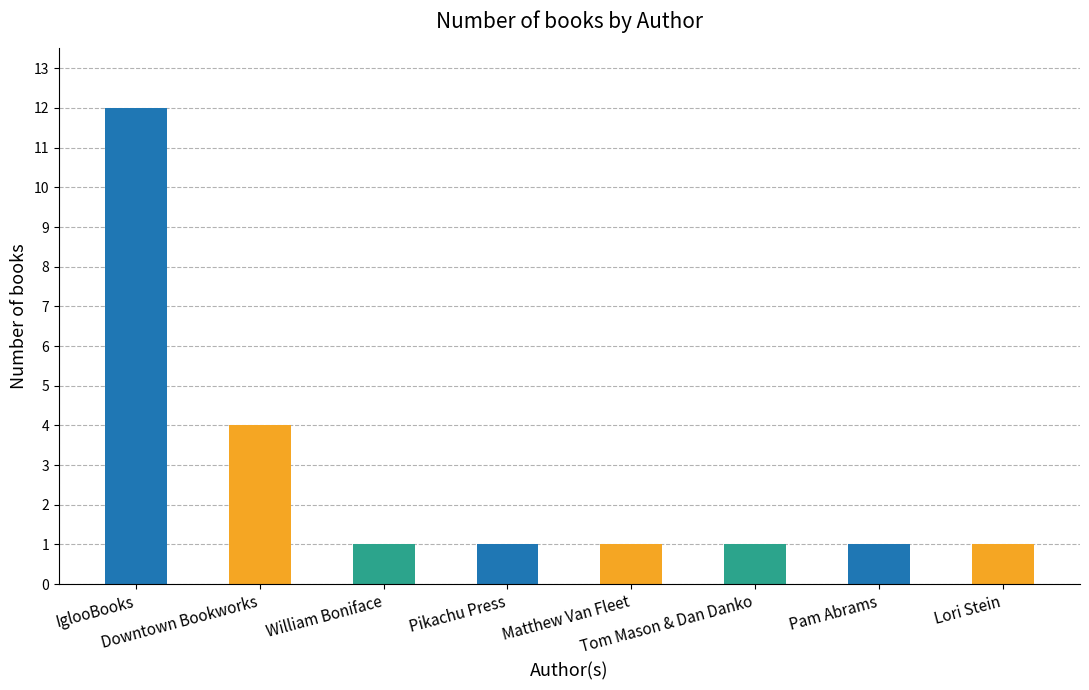

True or false: the data shows 1 at Pikachu Press.

True